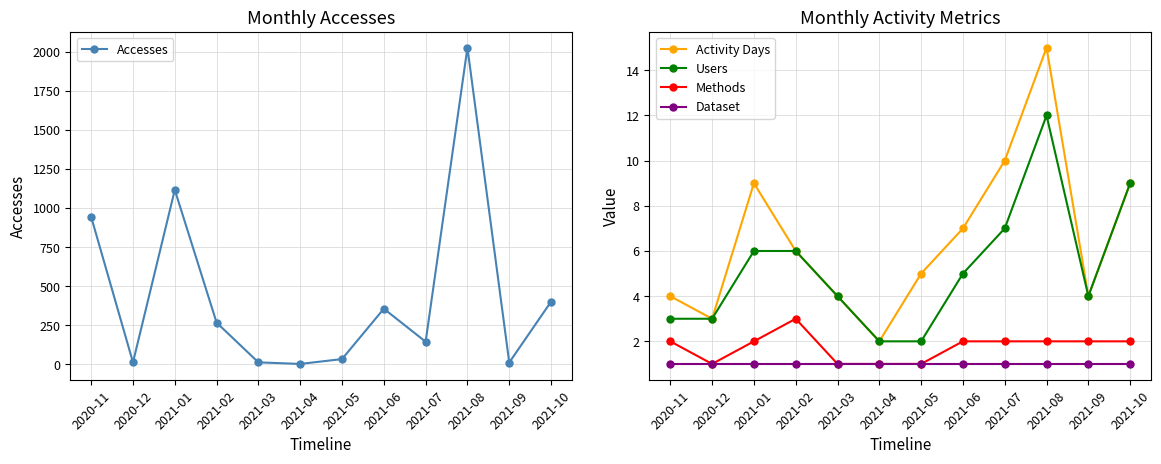

What position from the left is 2021-09?

11